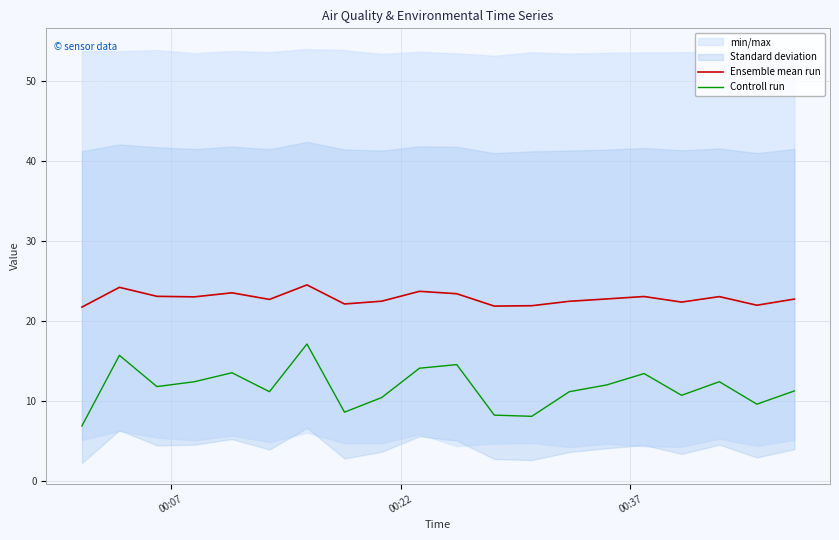

At how many categories does at least one series exceed 21?

20